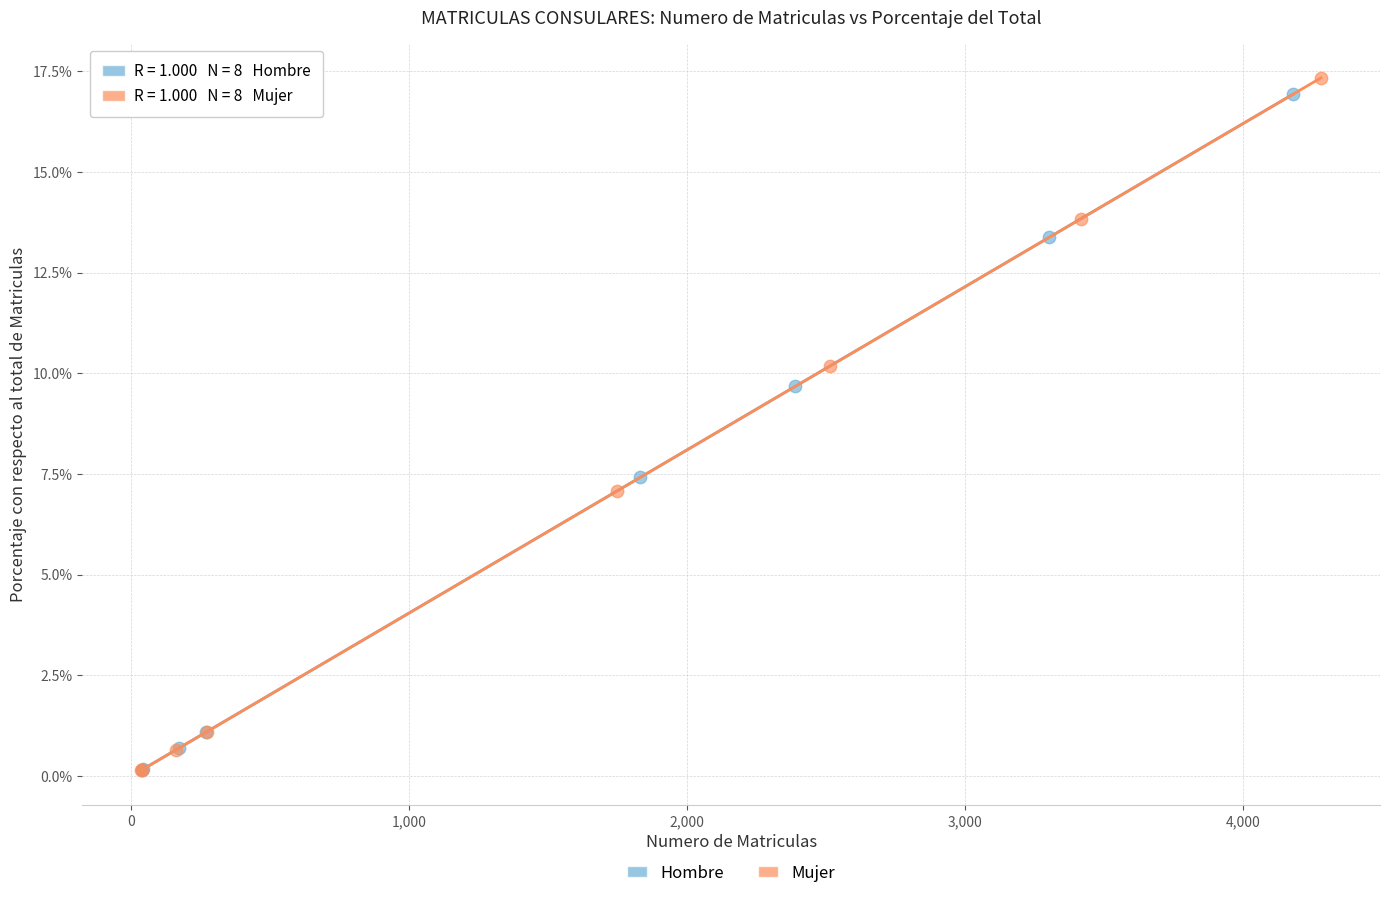

What are all the series names shown in the legend?

Hombre, Mujer